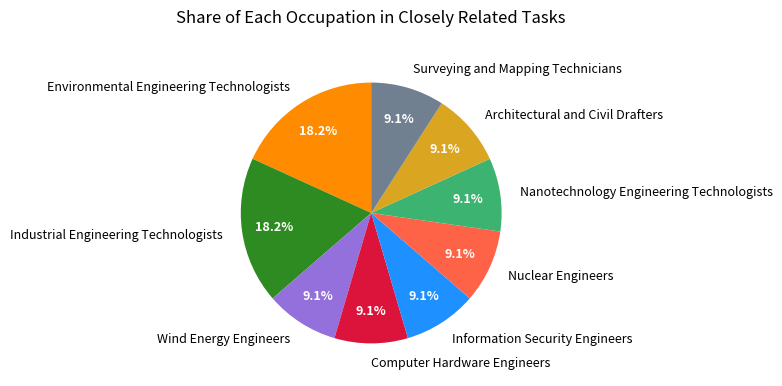

To the nearest percent, what portion does Nuclear Engineers represent?

9%